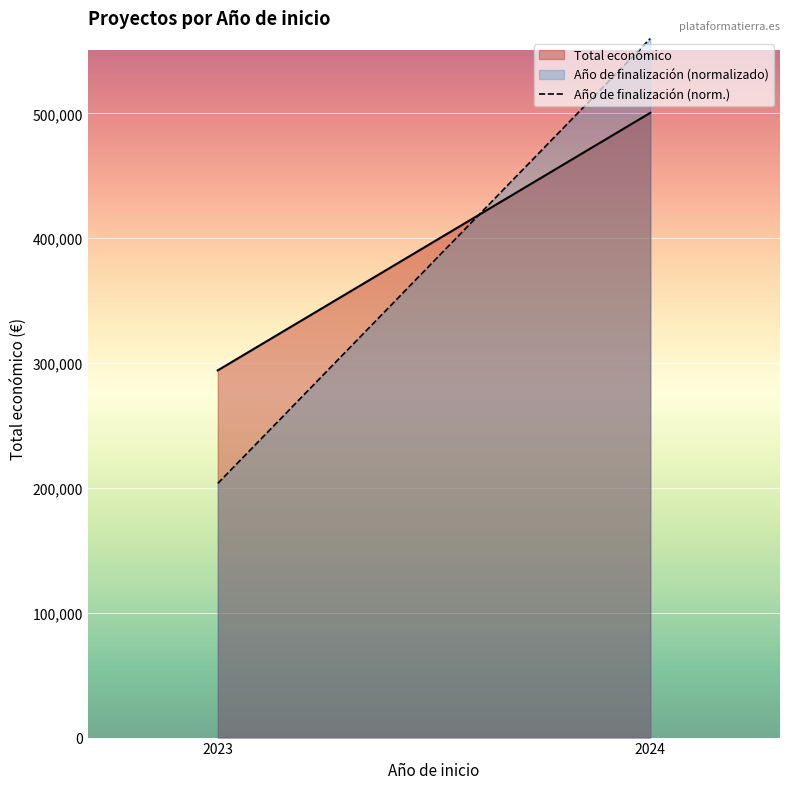

What is the value of the Total económico point at the 1st from the left?

294176.3